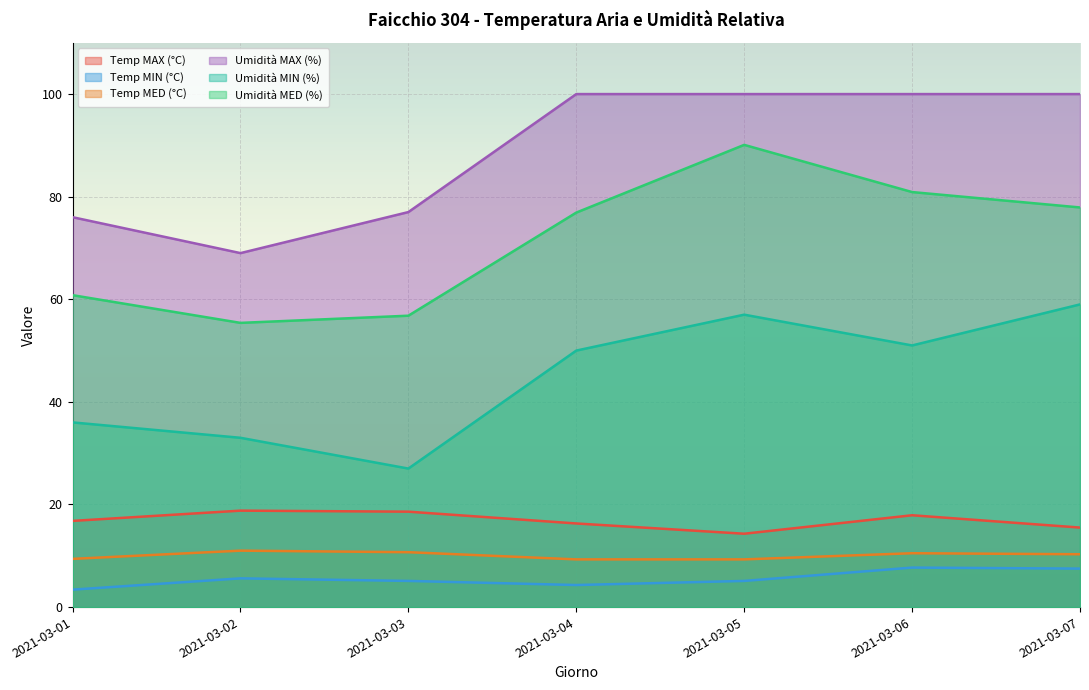

How many interior local valleys does the Umidità MED (%) series have?

1